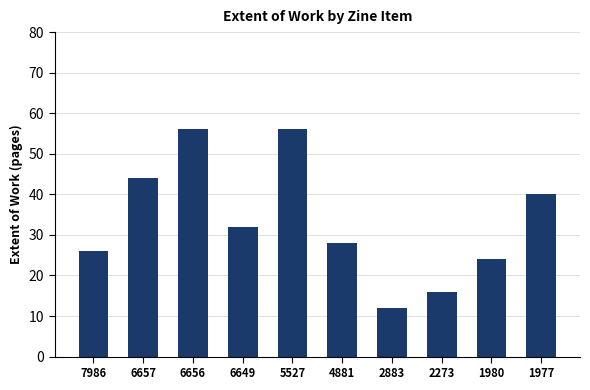

What is the minimum value shown in the chart?

12